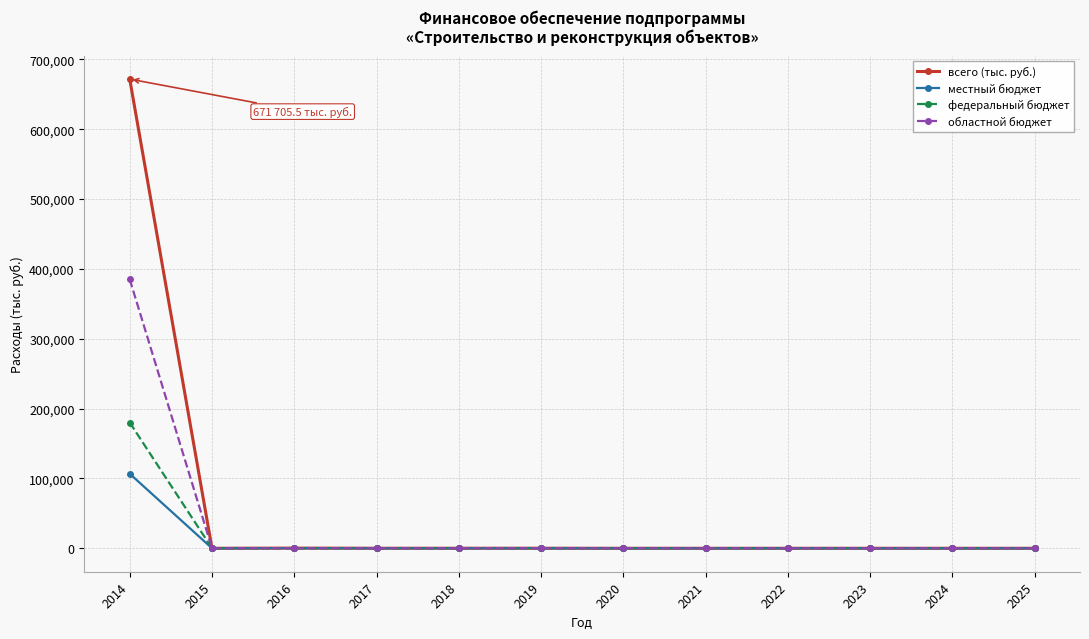

What is the difference between the second highest and second lowest values in the местный бюджет series?

234.6